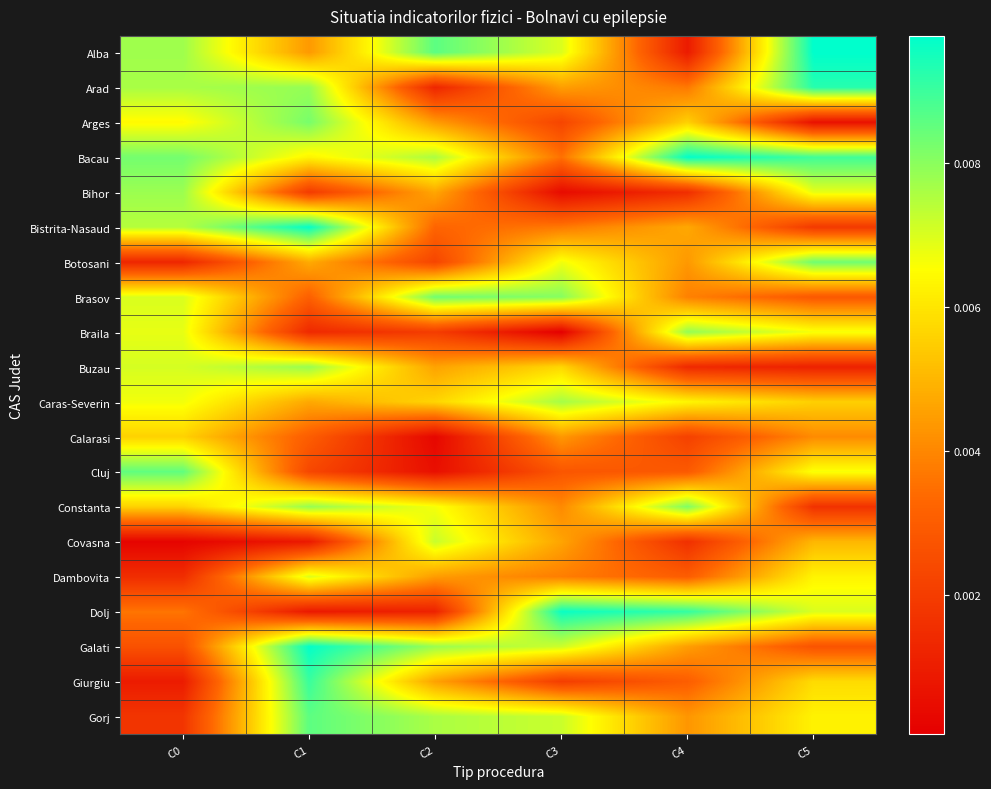

Between C2 and C3, which is larger?

C2